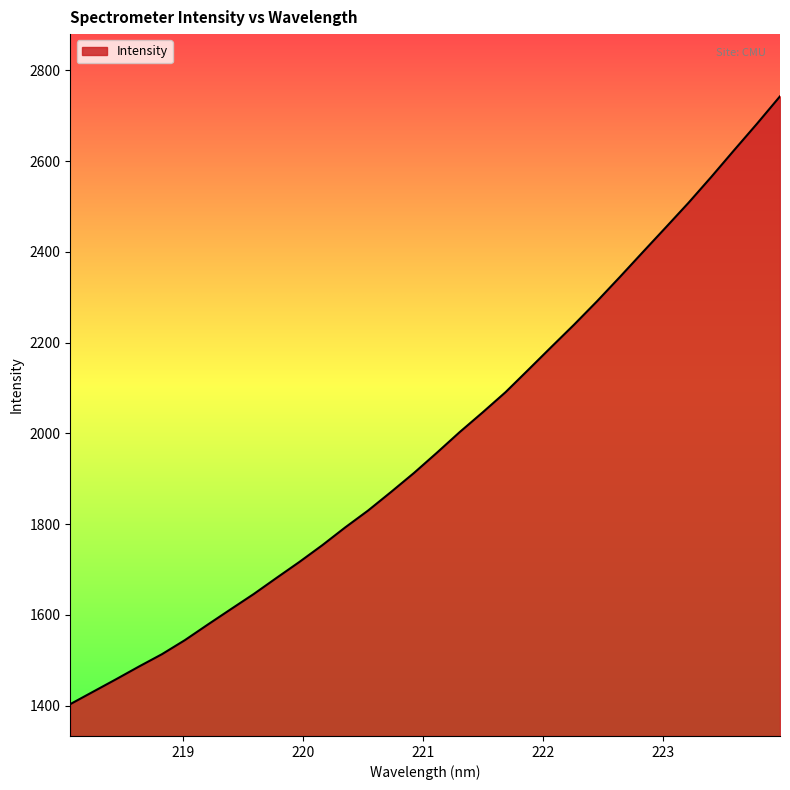

What is the maximum value shown in the chart?

2742.7